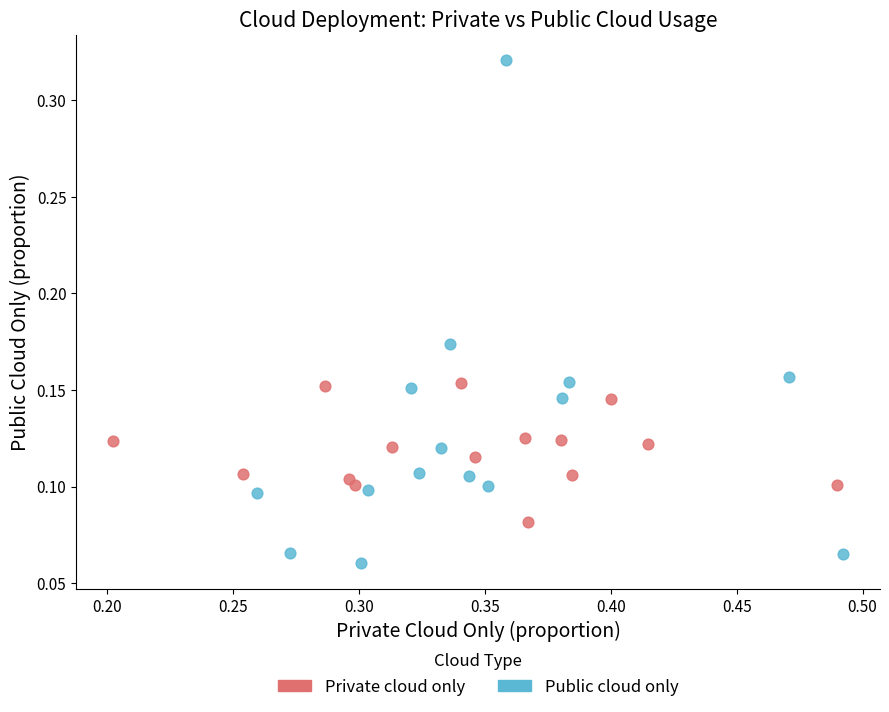

Which series has the largest Y range (max minus min)?

Public cloud only